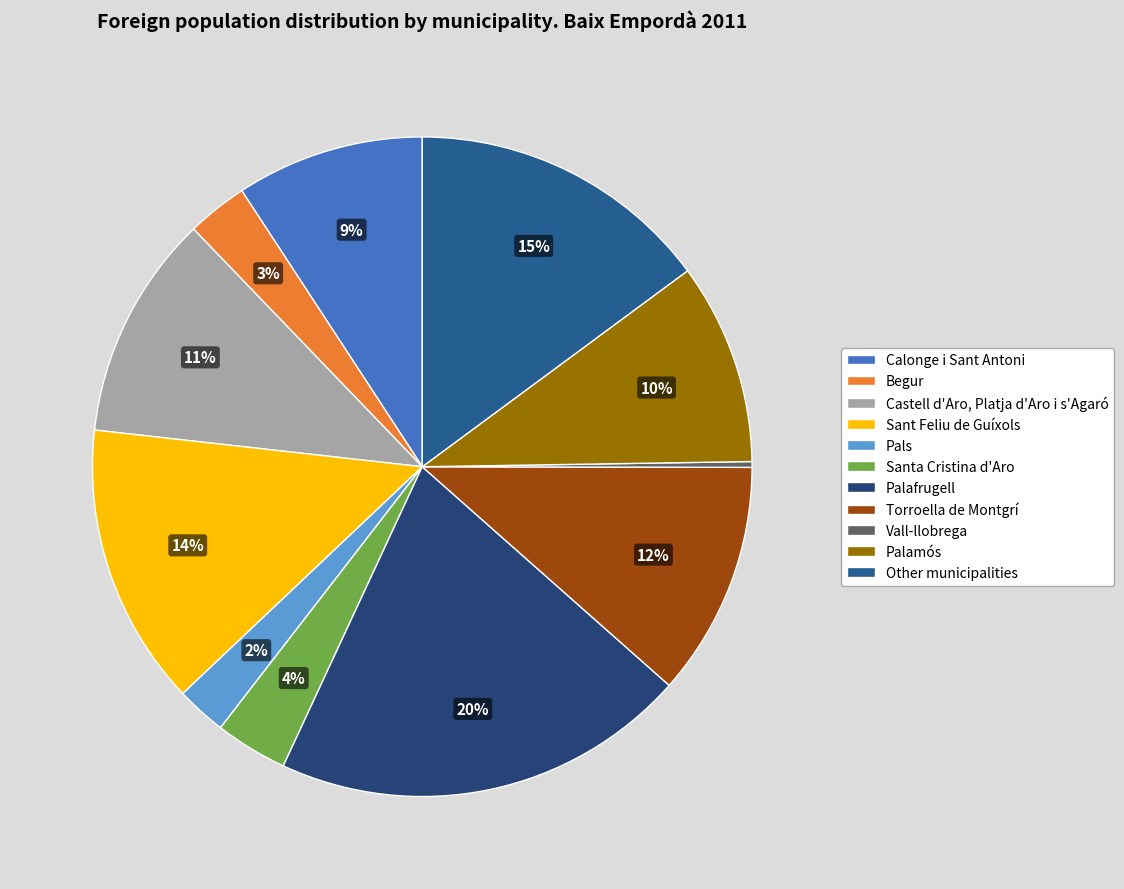

Rank the categories by value from highest to lowest.

Palafrugell, Other municipalities, Sant Feliu de Guíxols, Torroella de Montgrí, Castell d'Aro, Platja d'Aro i s'Agaró, Palamós, Calonge i Sant Antoni, Santa Cristina d'Aro, Begur, Pals, Vall-llobrega